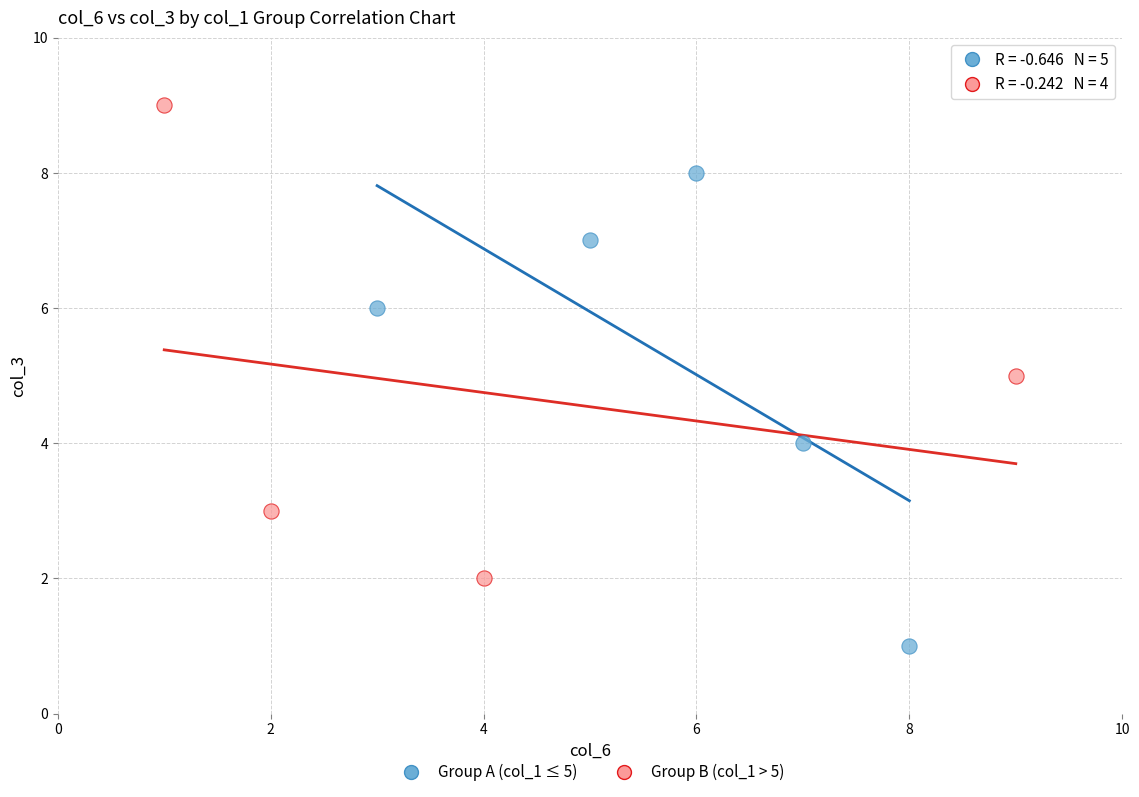

What are all the series names shown in the legend?

Group A (col_1 ≤ 5), Group B (col_1 > 5)